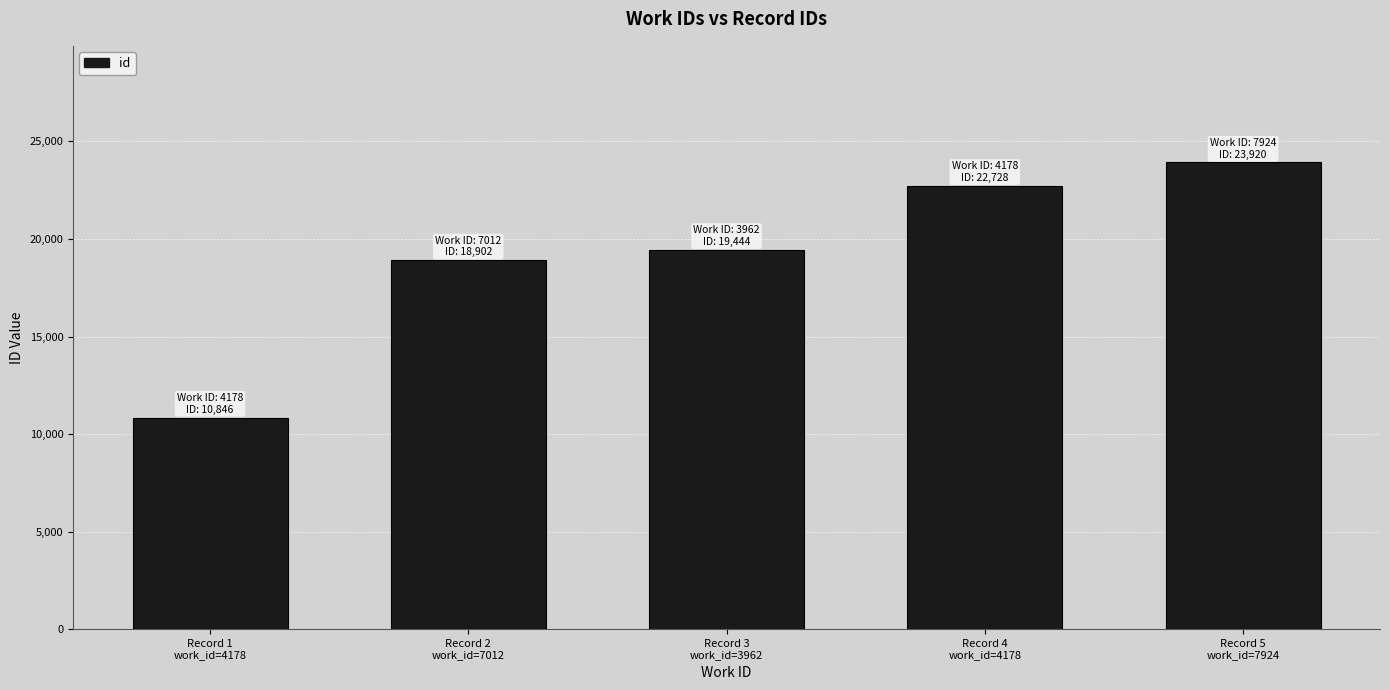

Which has a higher value, Record 4
work_id=4178 or Record 1
work_id=4178?

Record 4
work_id=4178